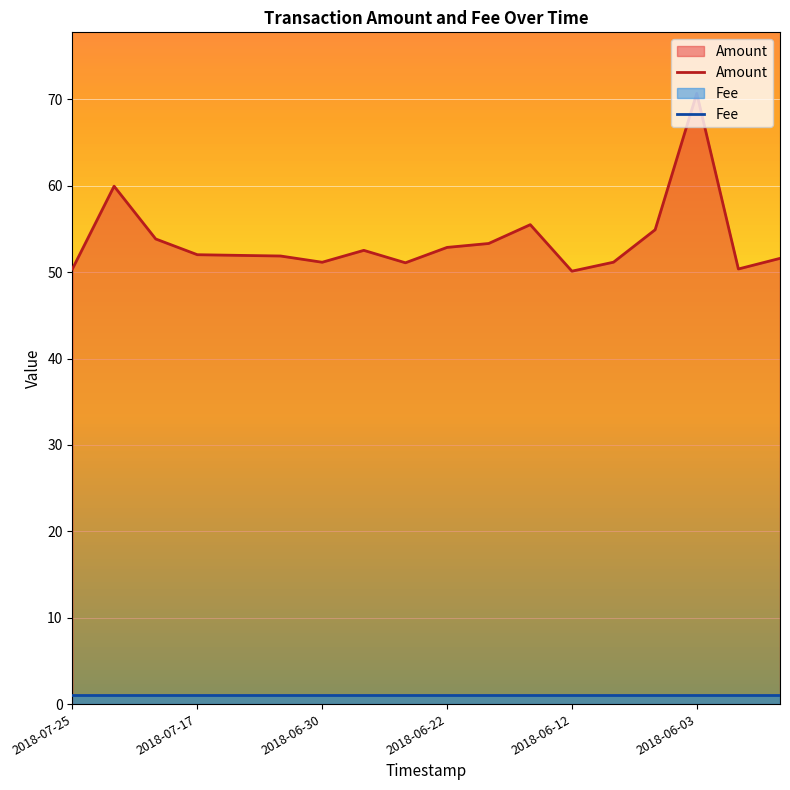

At which label does the data first exceed 52?

2018-07-23